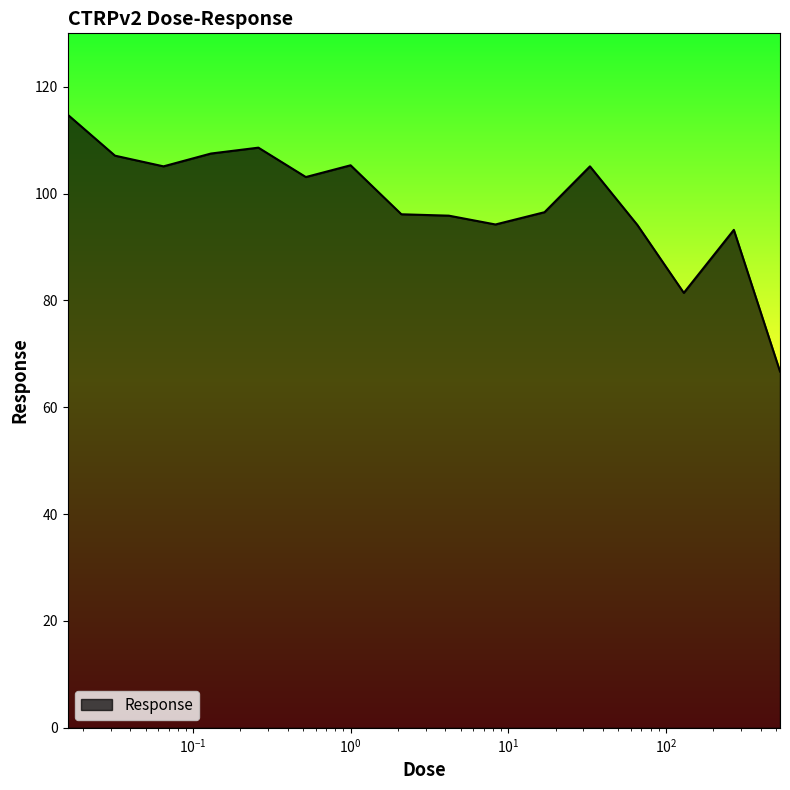

What is the difference between the maximum and minimum values?

48.1